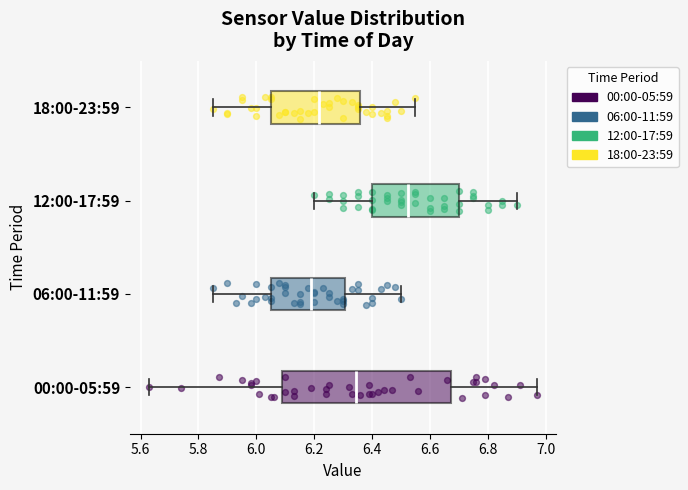

Which box has the furthest to the left median line?

06:00-11:59